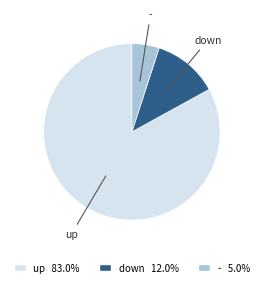

Approximately how many times larger is the value at - compared to down?

0.4